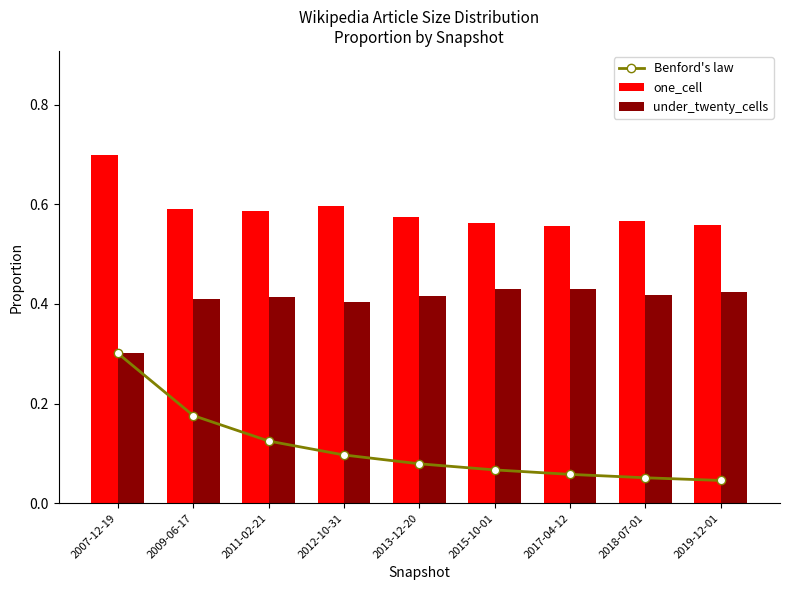

List the labels in order of one_cell value, largest first.

2007-12-19, 2012-10-31, 2009-06-17, 2011-02-21, 2013-12-20, 2018-07-01, 2015-10-01, 2019-12-01, 2017-04-12